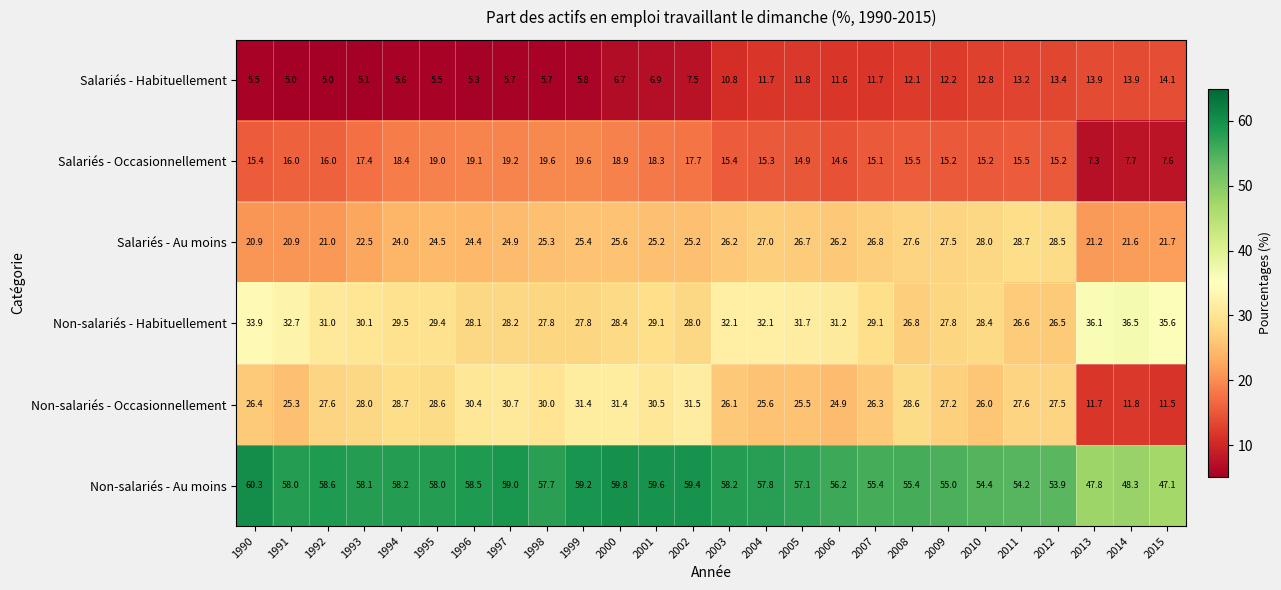

Count the number of data series in this chart.

6